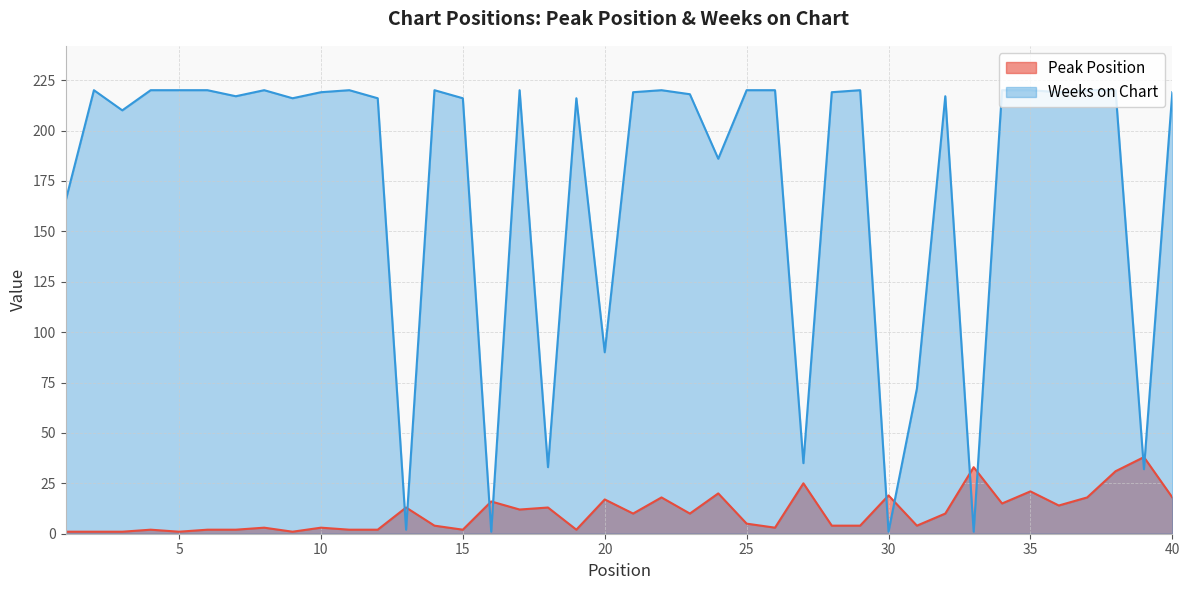

How many data points in Peak Position are above 10?

17